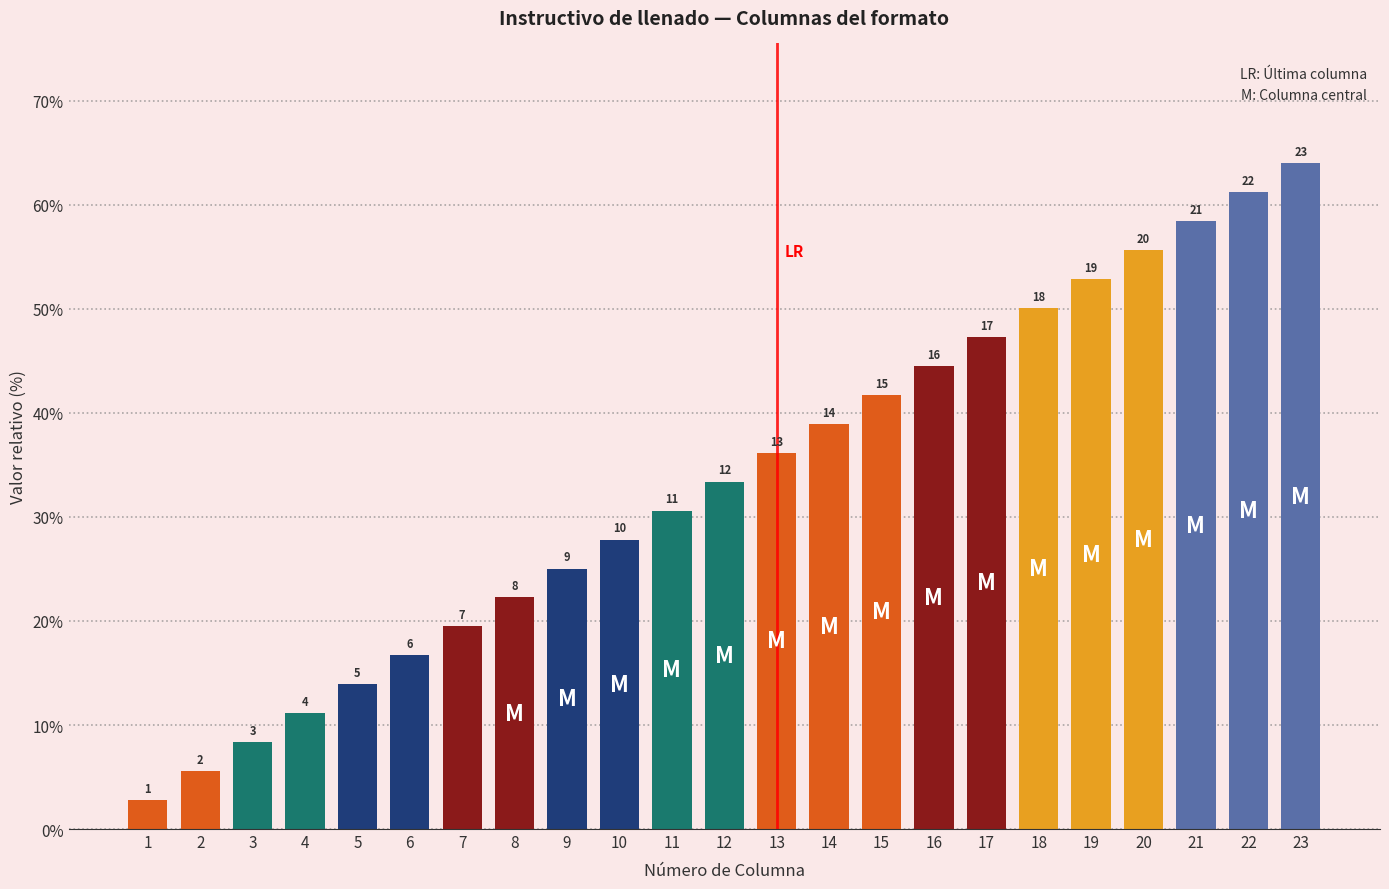

Rank the categories by value from lowest to highest.

1, 2, 3, 4, 5, 6, 7, 8, 9, 10, 11, 12, 13, 14, 15, 16, 17, 18, 19, 20, 21, 22, 23